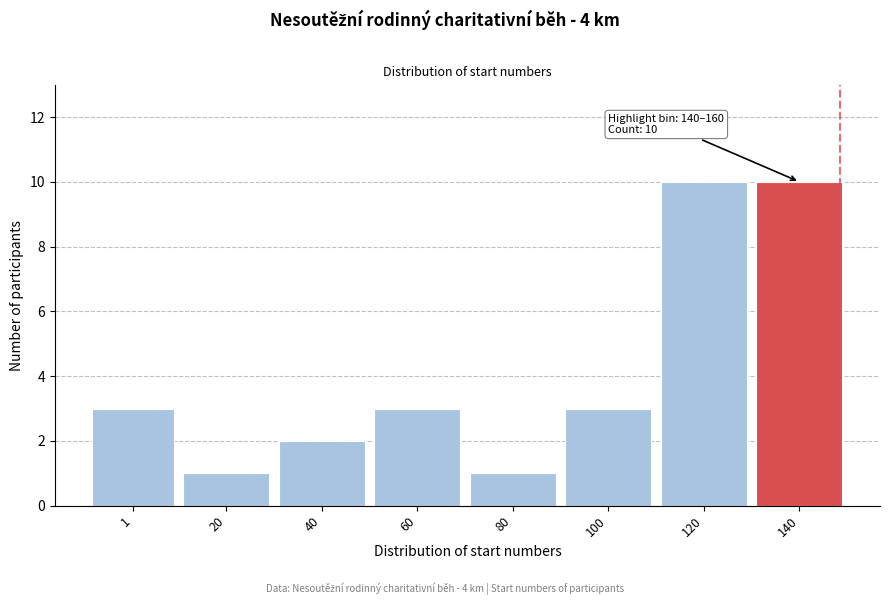

Reading right to left, extract all data points from this chart.

140=10	120=10	100=3	80=1	60=3	40=2	20=1	1=3